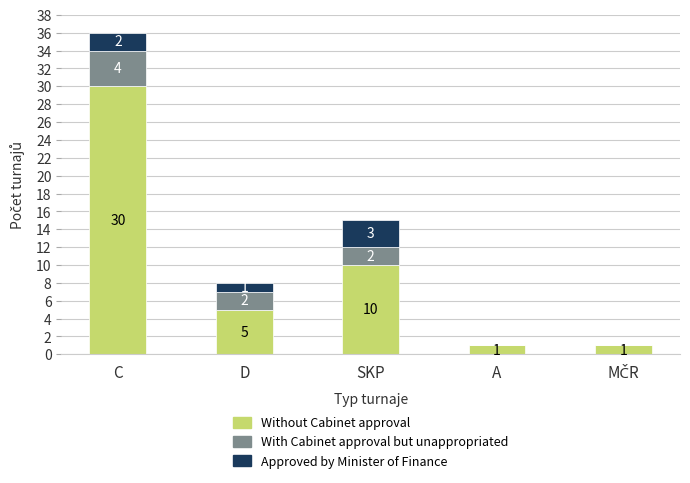

The value of Without Cabinet approval at SKP is 10. True or false?

True